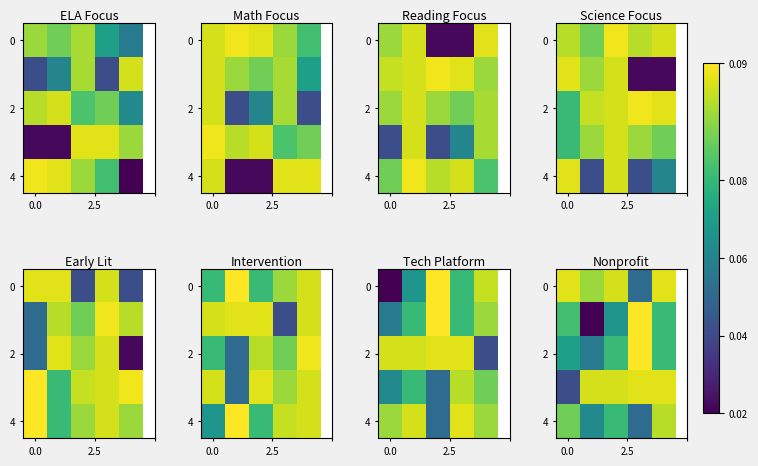

What is the sum of all 4 values?

0.3